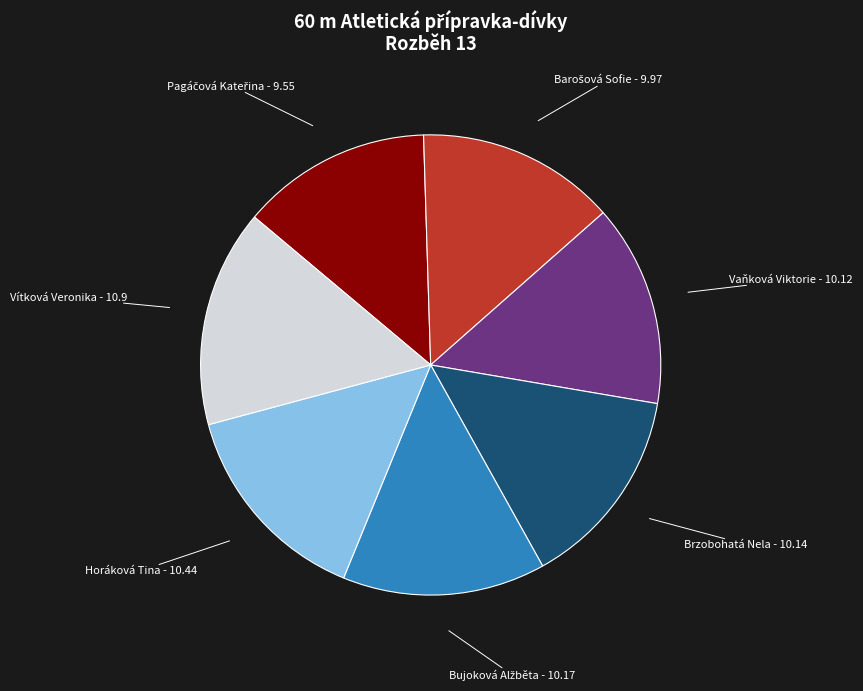

Is there a majority slice in this chart?

No